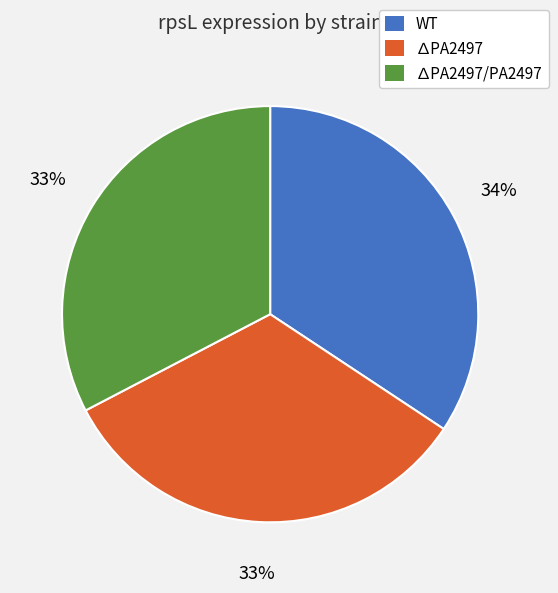

To the nearest percent, what percentage of the pie is ∆PA2497/PA2497?

33%